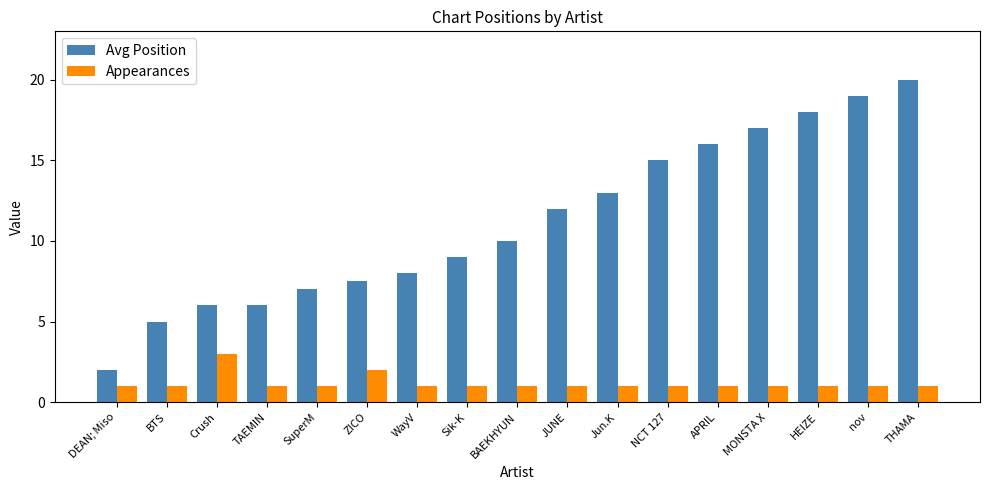

Reading left to right, extract all data points from this chart.

Avg Position: 2.0	5.0	6.0	6.0	7.0	7.5	8.0	9.0	10.0	12.0	13.0	15.0	16.0	17.0	18.0	19.0	20.0
Appearances: 1.0	1.0	3.0	1.0	1.0	2.0	1.0	1.0	1.0	1.0	1.0	1.0	1.0	1.0	1.0	1.0	1.0